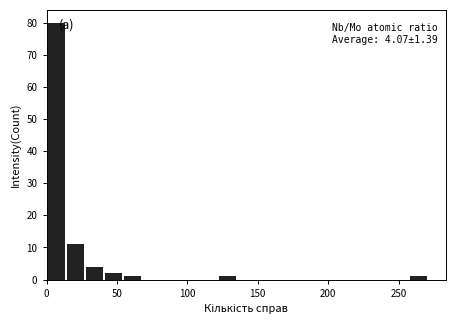

Around what value on the x-axis is the tallest bar? Give the approximate position of its centre, as read against the axis.

5